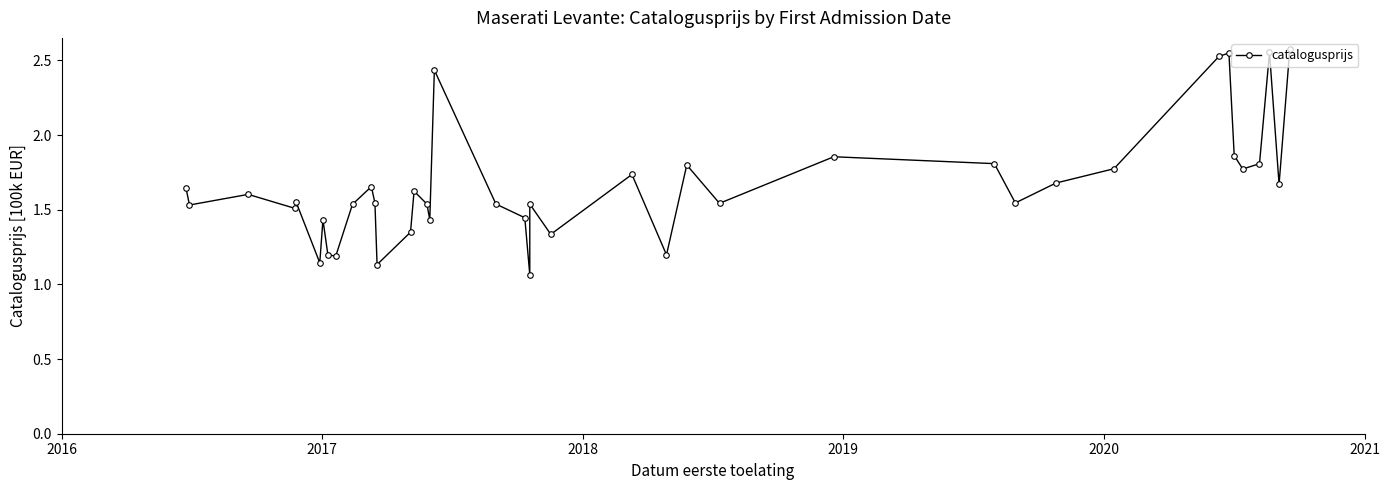

The value at 7 is 1.6. True or false?

False